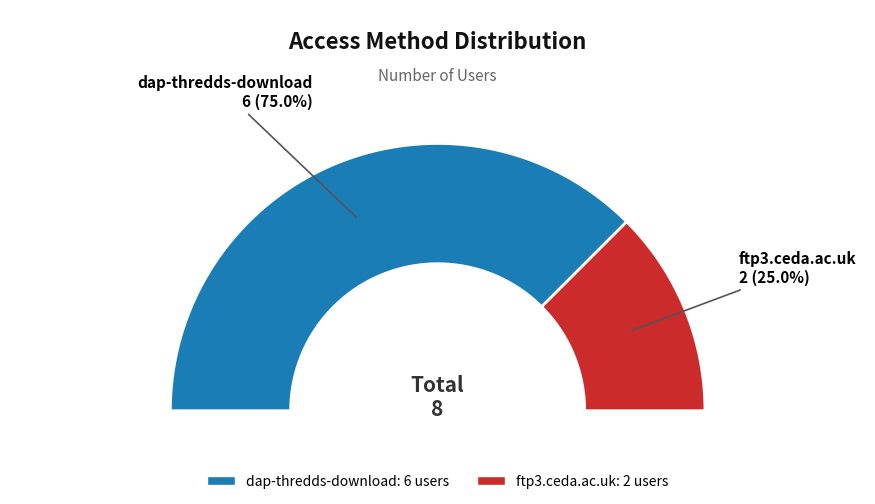

To the nearest percent, what is the average slice percentage?

50%